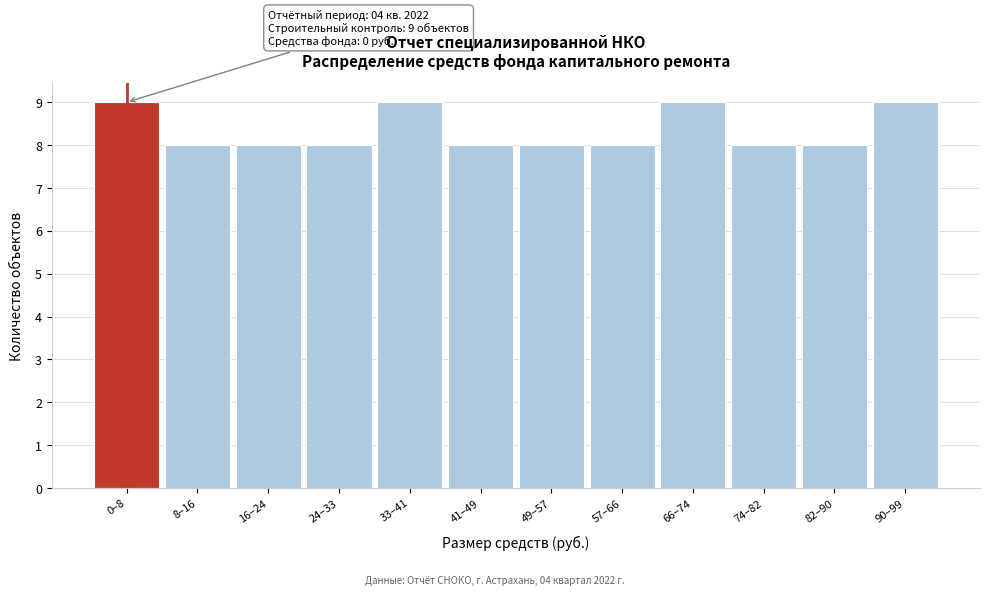

Reading left to right, list all the values displayed in this chart.

0–8=9	8–16=8	16–24=8	24–33=8	33–41=9	41–49=8	49–57=8	57–66=8	66–74=9	74–82=8	82–90=8	90–99=9